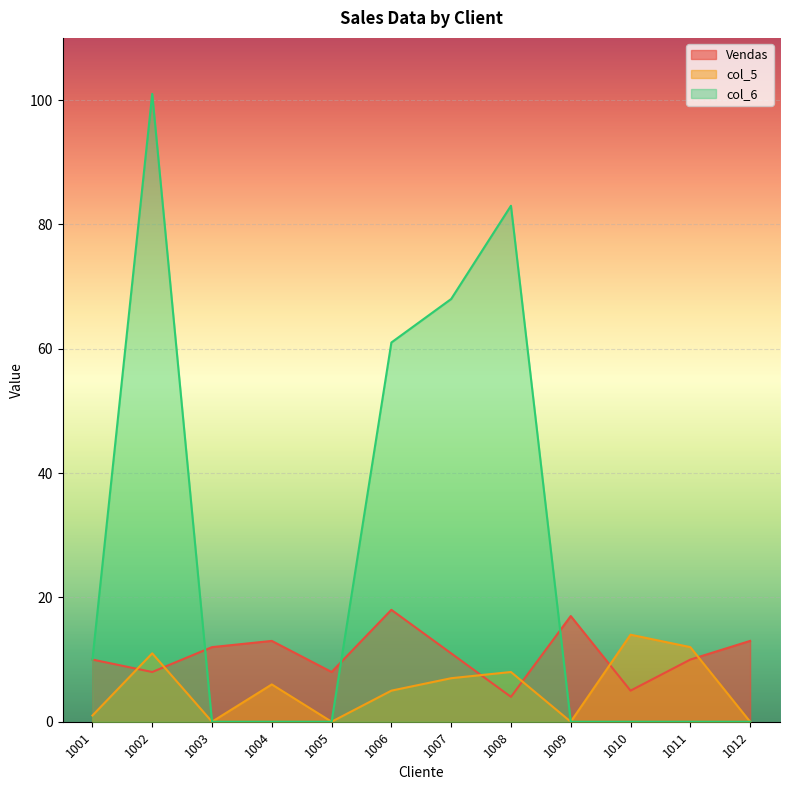

How many categories are shown in the chart?

12